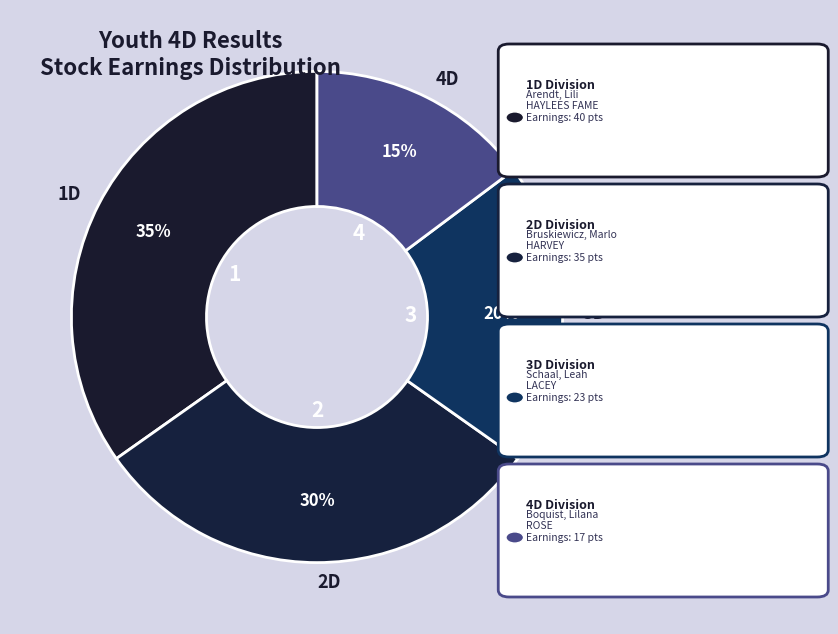

Combined, do 3D and 4D account for over 50%?

No